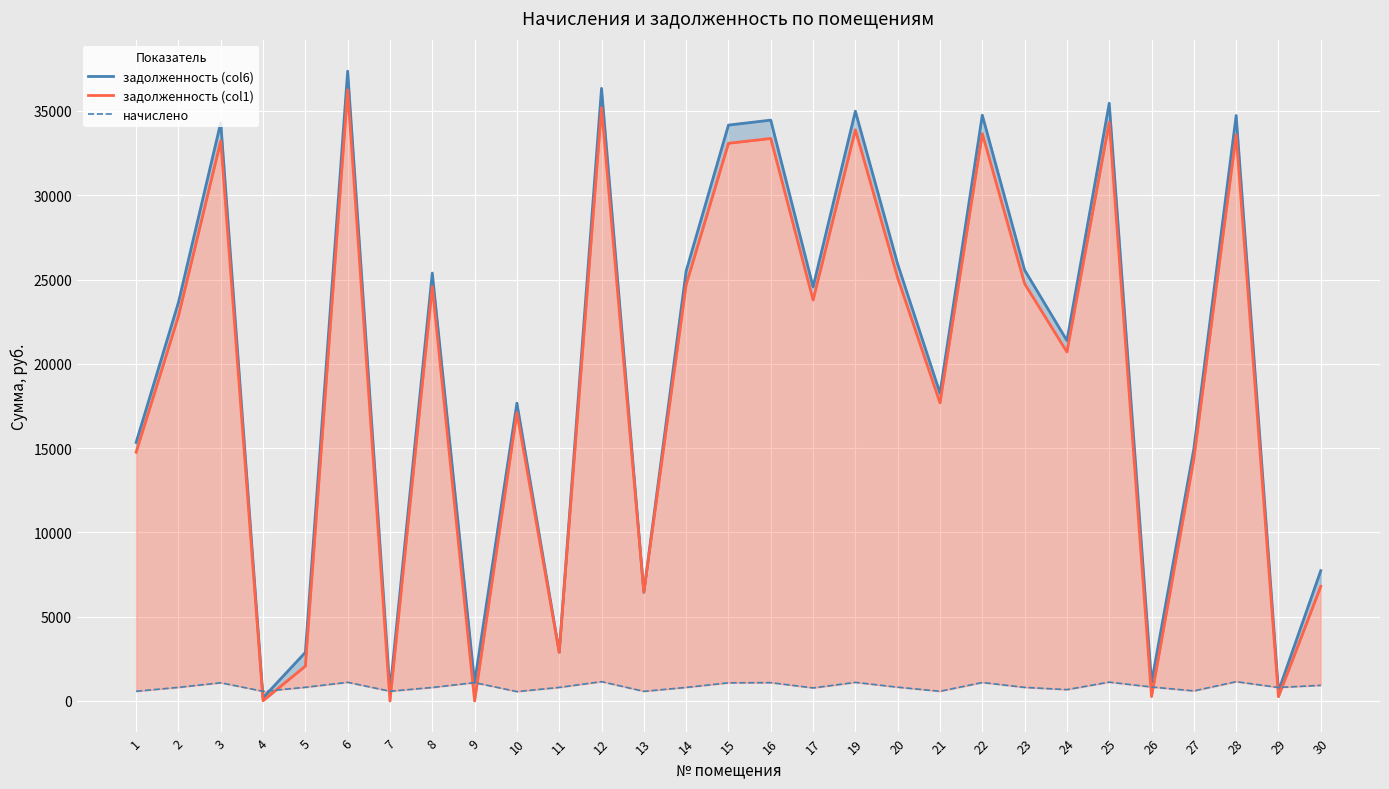

Reading left to right, list all the values displayed in this chart.

задолженность (col6): 1=15335.8	2=23640.6	3=34307.1	4=191.6	5=2884.6	6=37359.0	7=580.3	8=25384.1	9=1091.0	10=17668.8	11=2899.4	12=36338.9	13=6450.6	14=25502.0	15=34159.7	16=34454.2	17=24559.7	19=34984.3	20=25914.2	21=18257.8	22=34748.6	23=25561.0	24=21379.3	25=35455.4	26=1093.6	27=14964.6	28=34729.0	29=586.8	30=7730.8
задолженность (col1): 1=14759.2	2=22831.5	3=33226.4	4=15.7	5=2071.8	6=36250.4	7=0.0	8=24582.5	9=1.0	10=17110.8	11=2886.9	12=35191.3	13=6450.7	14=24696.6	15=33080.9	16=33366.1	17=23784.1	19=33879.5	20=25095.8	21=17681.2	22=33651.2	23=24753.7	24=20704.1	25=34335.7	26=264.0	27=14365.6	28=33583.2	29=255.2	30=6800.8
начислено: 1=576.6	2=809.1	3=1080.7	4=574.7	5=812.8	6=1108.6	7=580.3	8=801.7	9=1090.0	10=558.0	11=805.4	12=1147.6	13=572.9	14=805.4	15=1078.8	16=1088.1	17=775.6	19=1104.8	20=818.4	21=576.6	22=1097.4	23=807.2	24=675.2	25=1119.7	26=829.6	27=598.9	28=1145.8	29=801.7	30=930.0